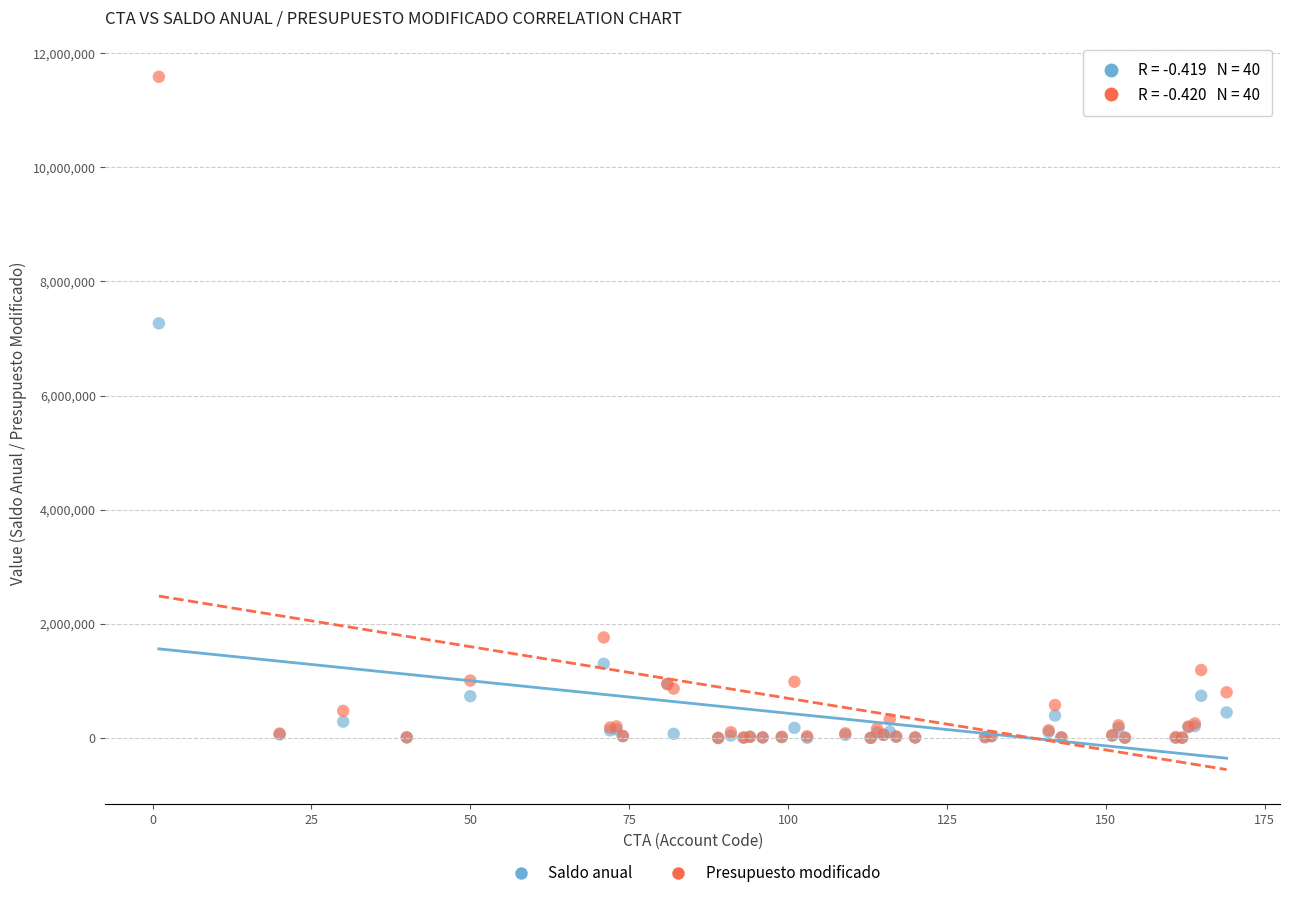

In the Presupuesto modificado series, what Y value is closest to 5793040?

1761505.0